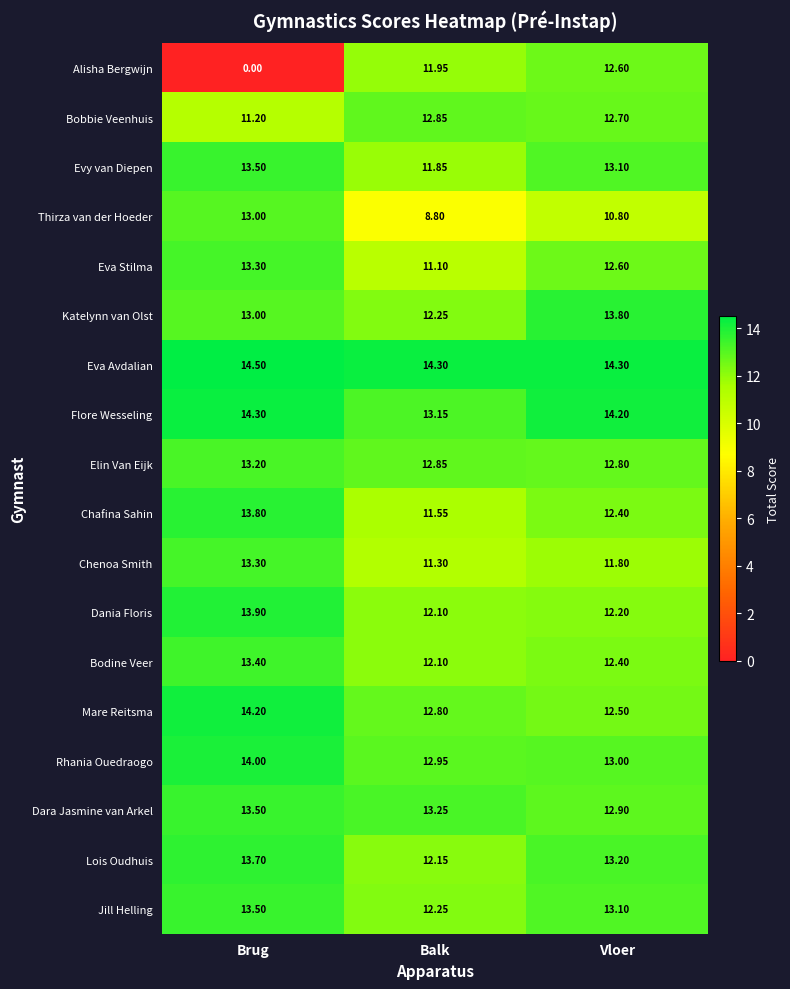

At which label does Thirza van der Hoeder first exceed 10?

Brug